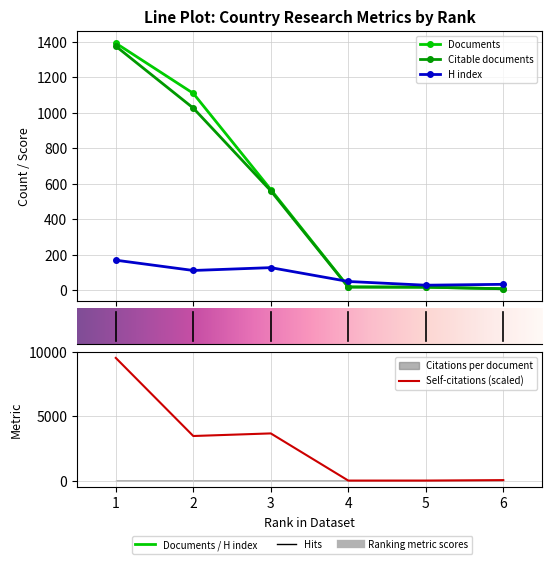

What is the sum of the Citations values at 2 and 4?

3490